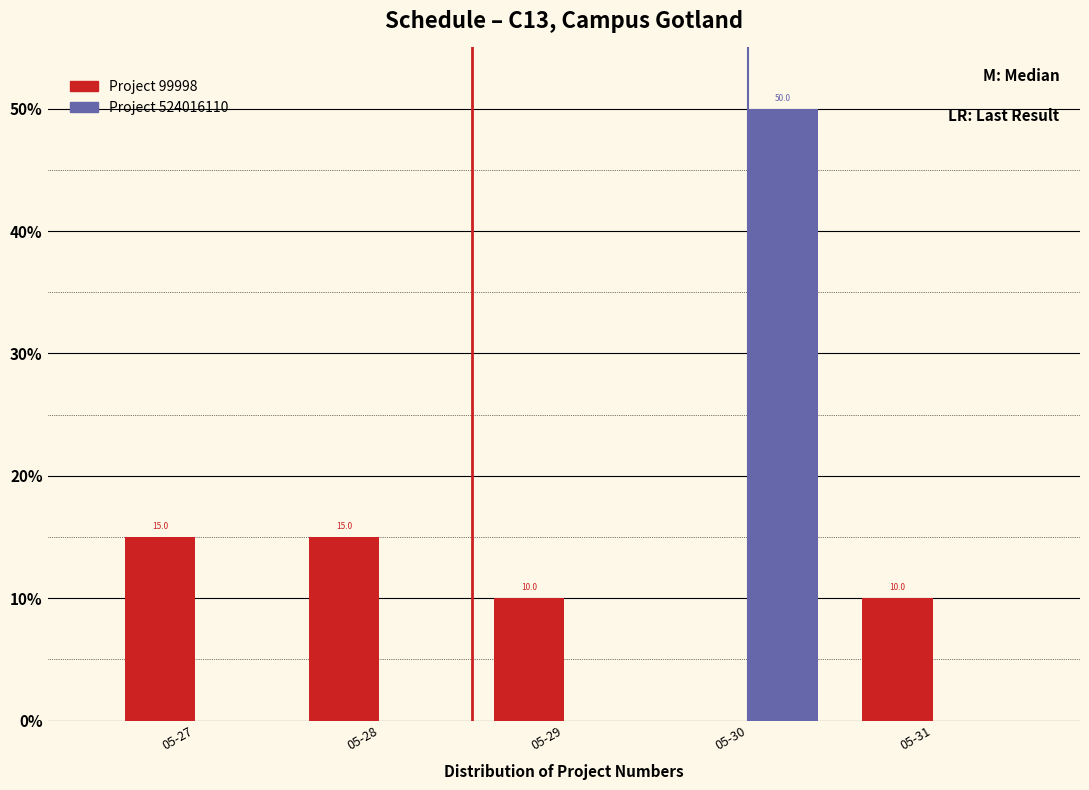

Reading left to right, list all the values displayed in this chart.

Project 99998: 05-27=15	05-28=15	05-29=10	05-30=0	05-31=10
Project 524016110: 05-27=0	05-28=0	05-29=0	05-30=50	05-31=0